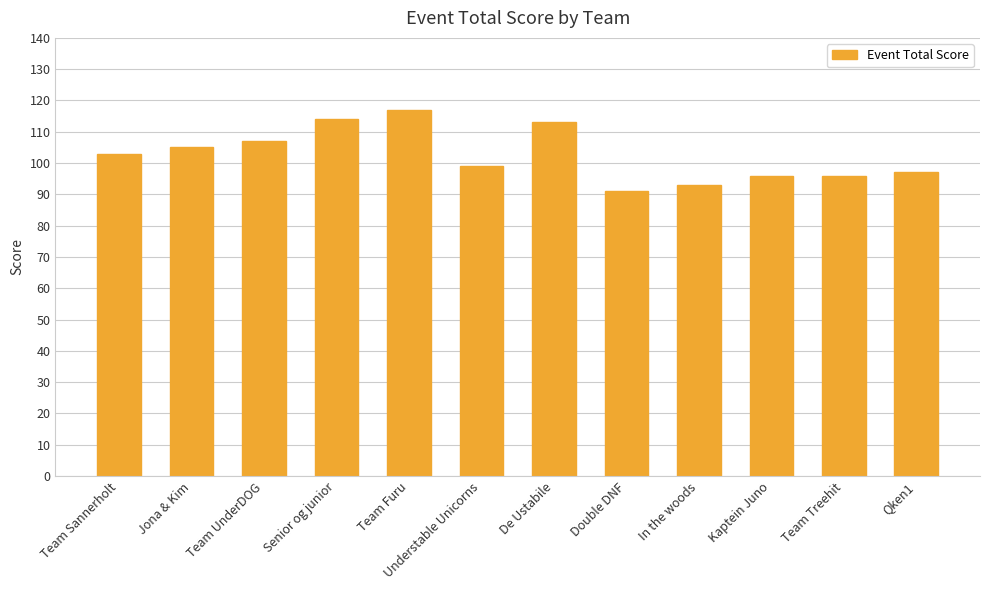

How many data points are less than 103?

6